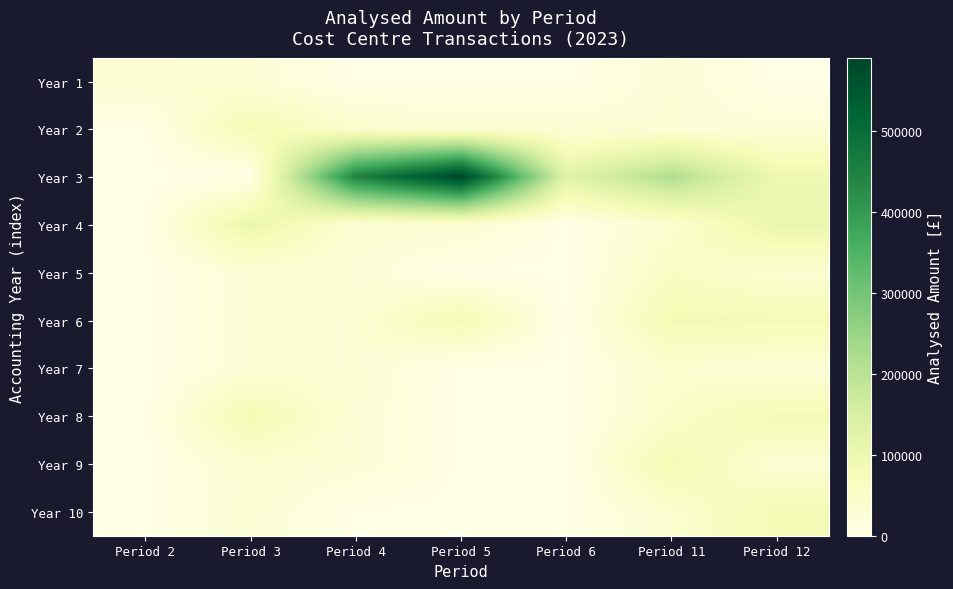

Between Period 5 and Period 12, which series saw the biggest shift?

Year 3